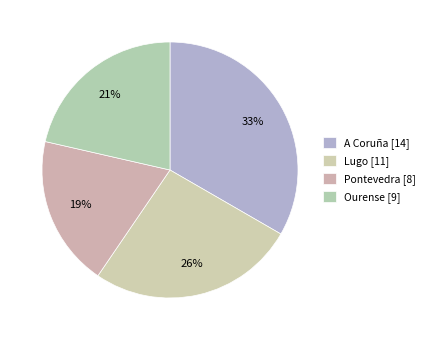

Rank the categories by value from highest to lowest.

A Coruña, Lugo, Ourense, Pontevedra